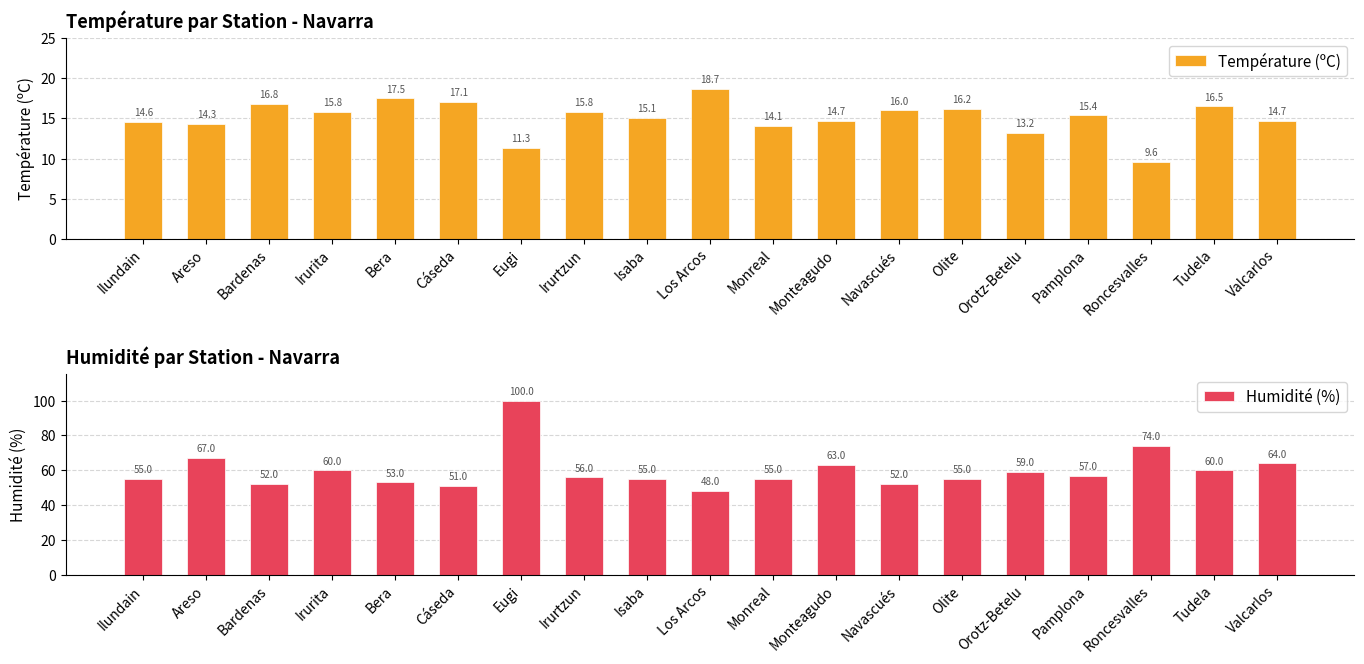

Which series has the largest range (max minus min)?

Humidité (%)